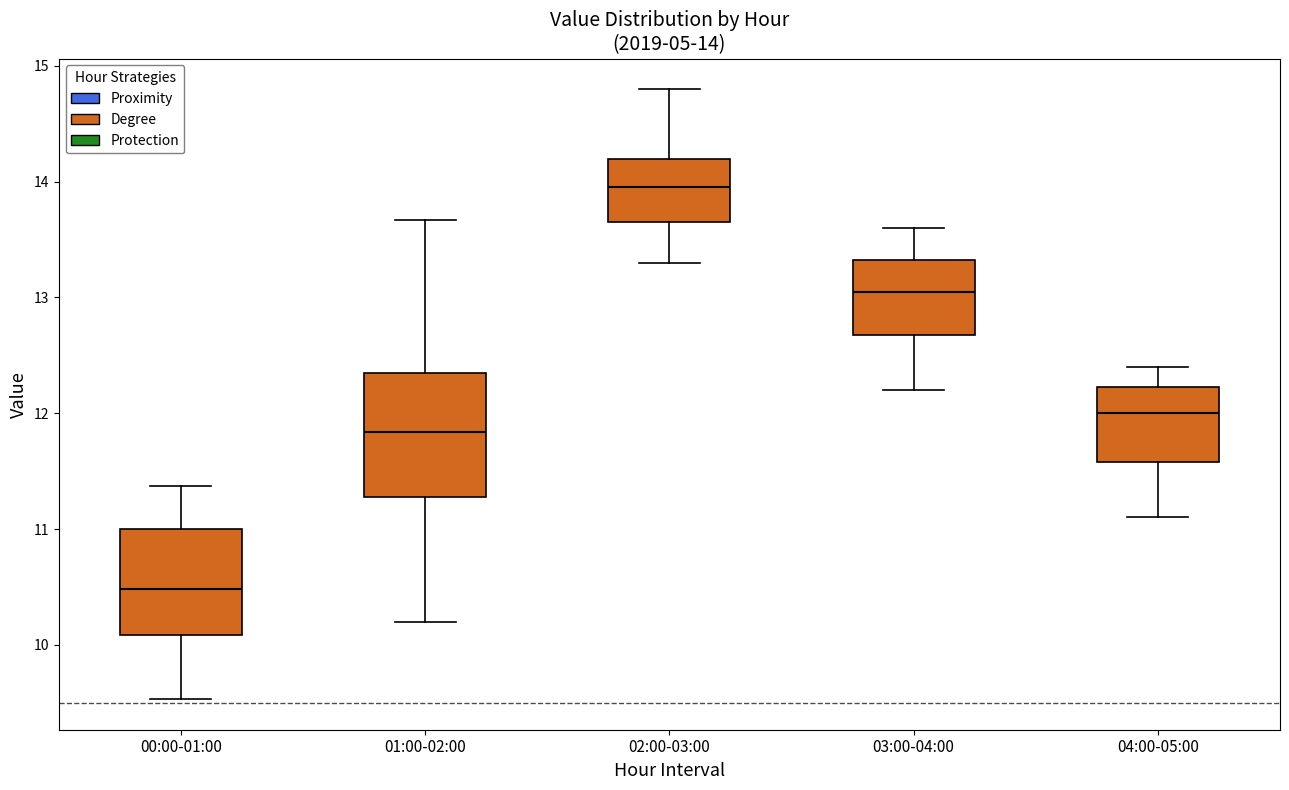

Which box has the highest median line?

02:00-03:00